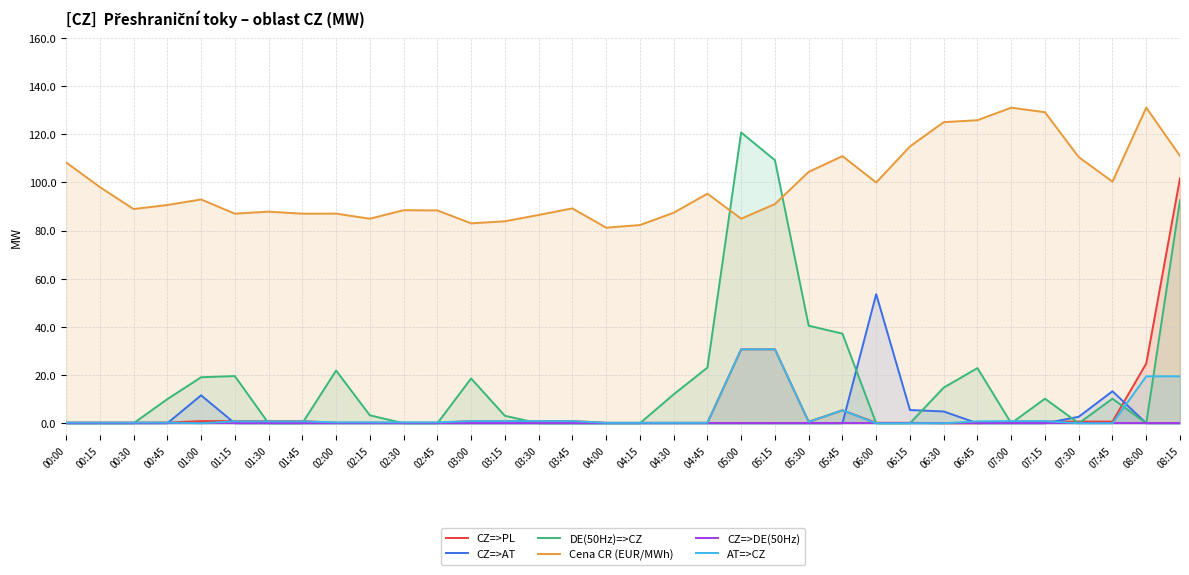

Between 02:30 and 06:15, which is larger?

02:30